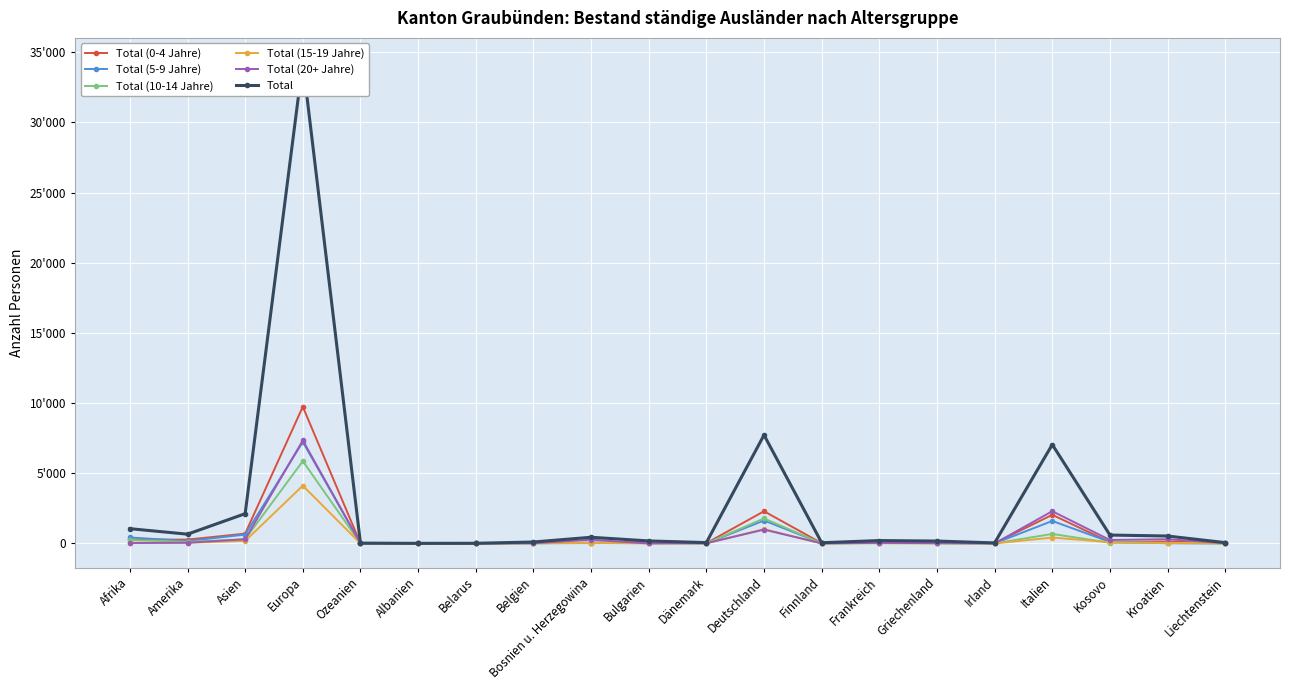

What position from the left is Bosnien u. Herzegowina?

9